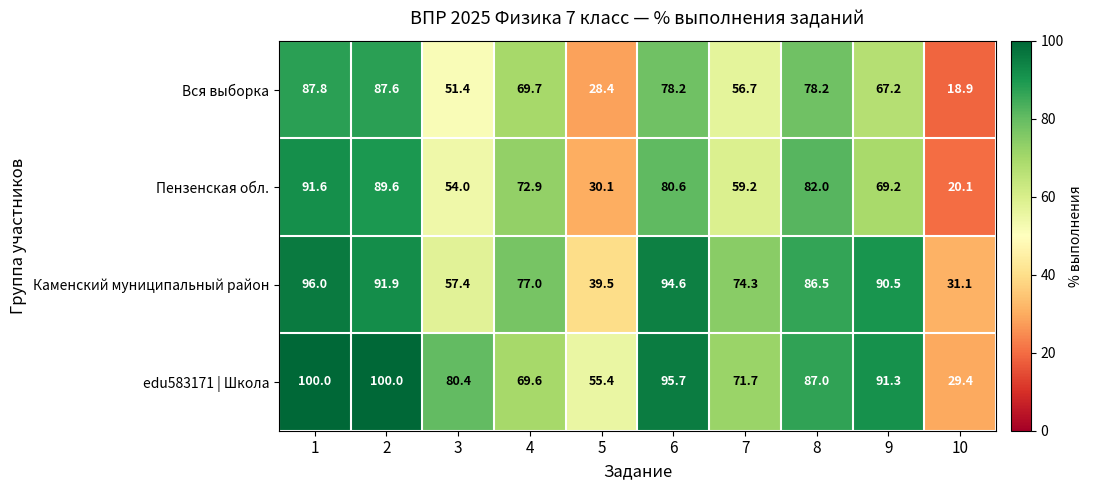

What is the difference between the highest and lowest values at 3?

29.0